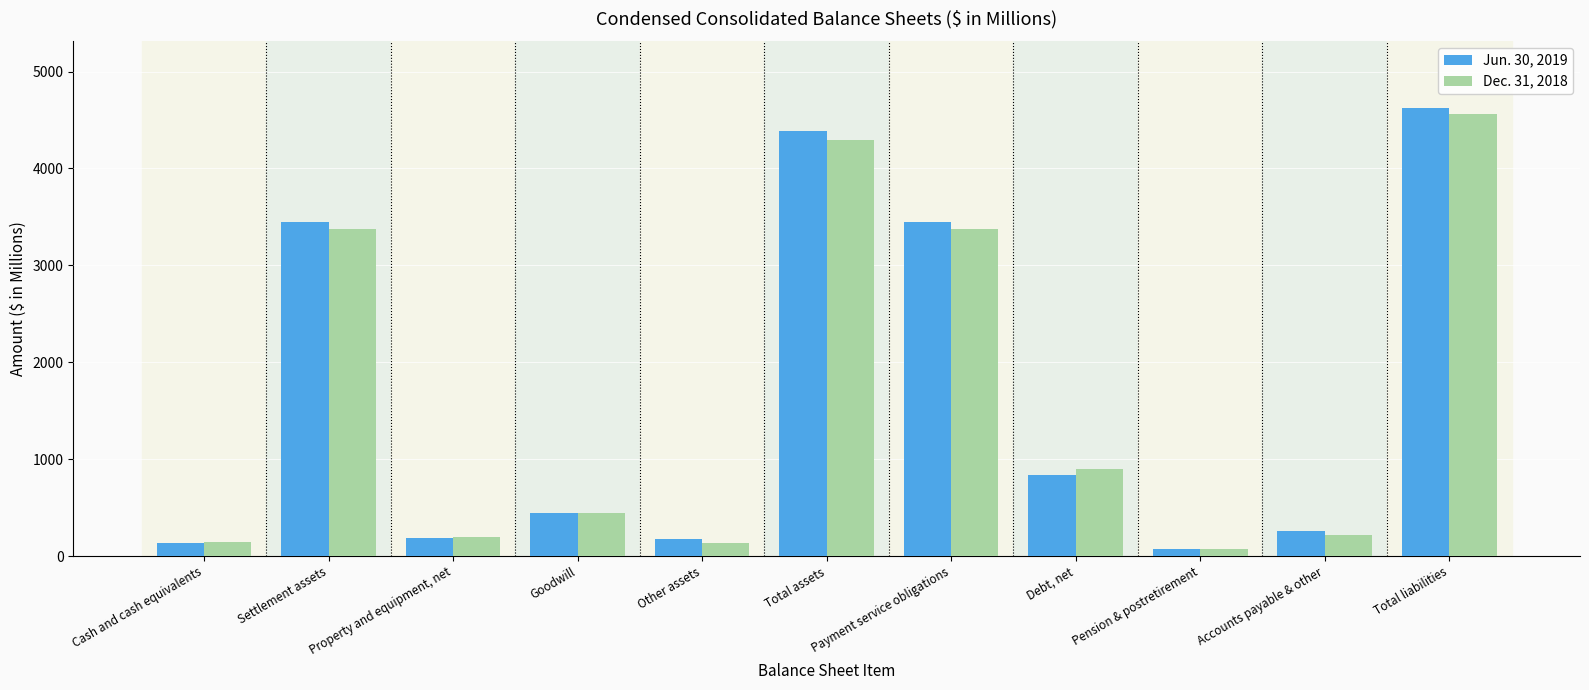

Which series has the widest spread of values?

Jun. 30, 2019